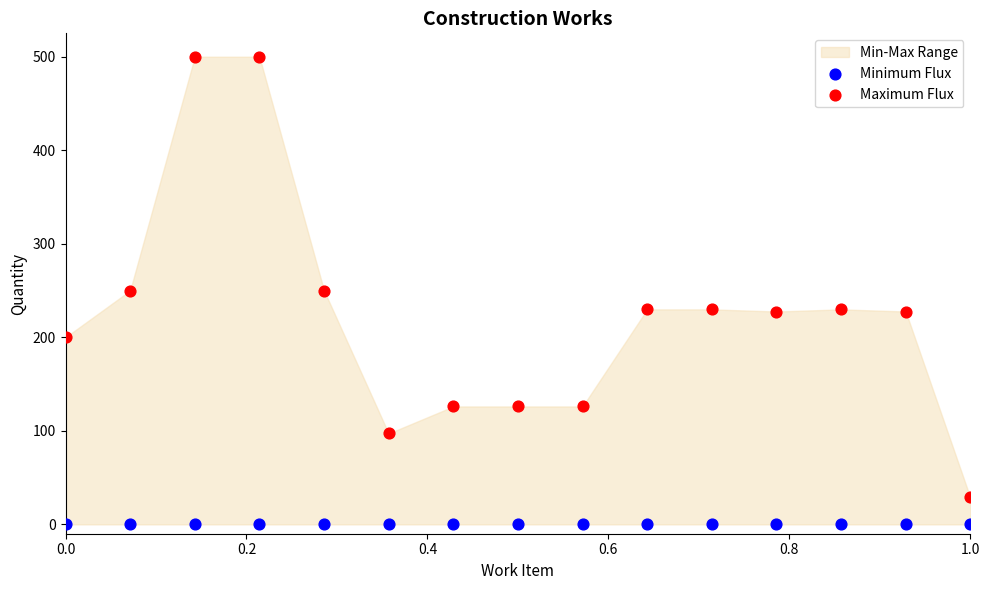

Which series reaches the maximum Y coordinate?

Maximum Flux